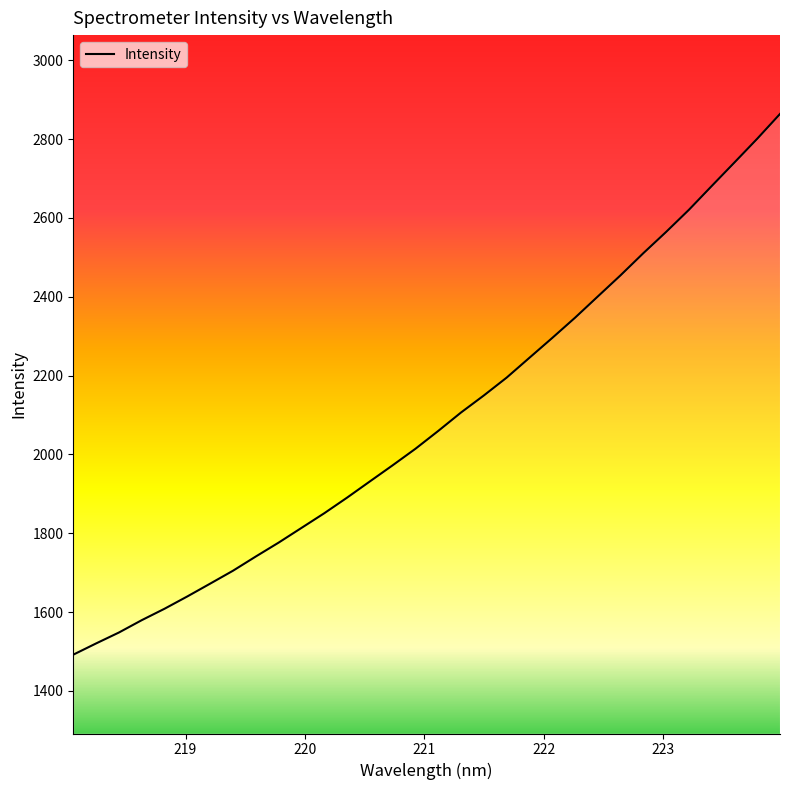

What is the minimum value shown in the chart?

1492.1